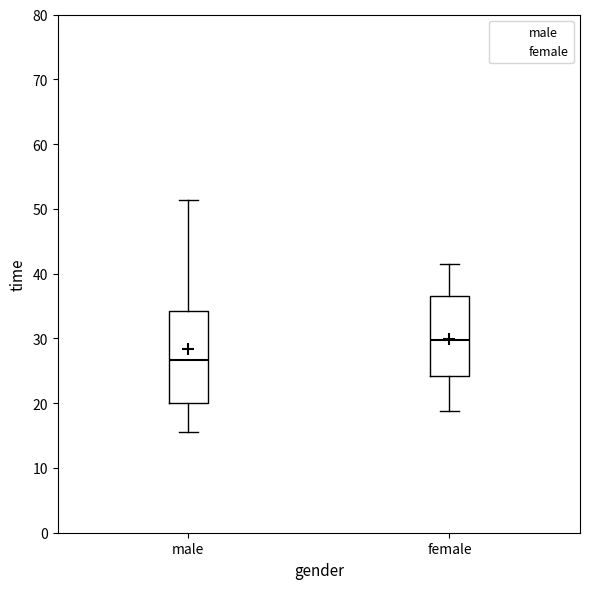

Reading left to right, transcribe this box plot: for each box, give where its median line is, the range the box spans, and where its two whiskers end, as read against the y-axis. The values are not printed on the chart, so give them approximately, as read against the axis.

male: median 27, box 20 to 34, whiskers 16 to 51
female: median 30, box 24 to 37, whiskers 19 to 42